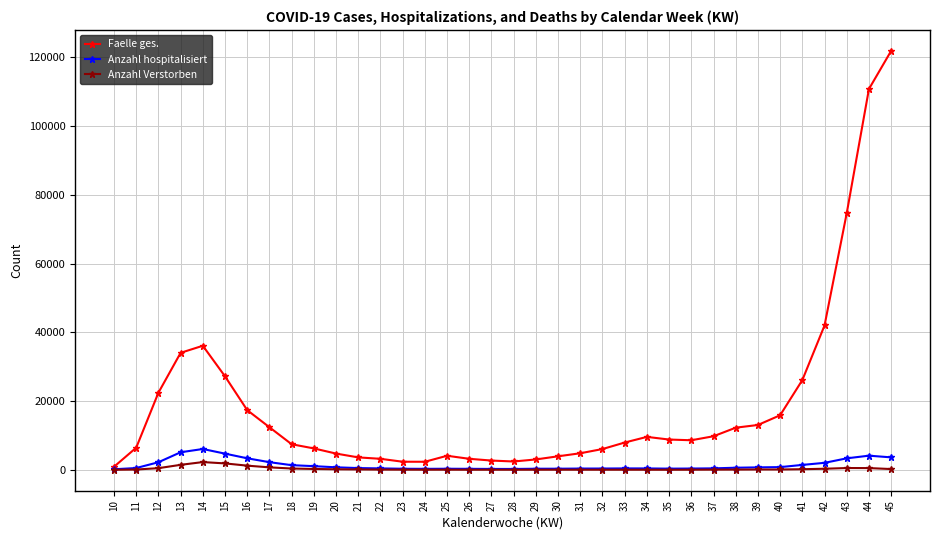

True or false: Anzahl hospitalisiert has more than 0 interior local peaks.

True